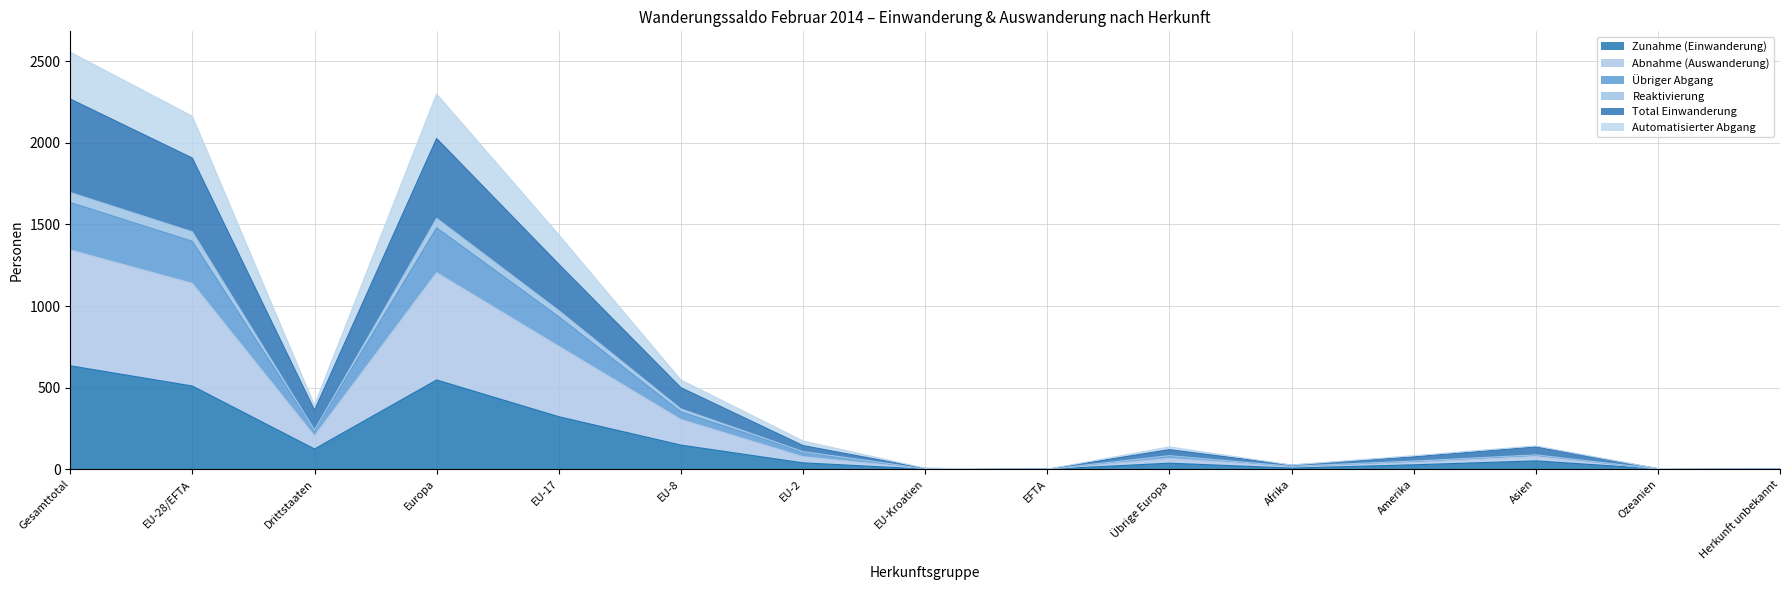

How many lines are shown in the chart?

6